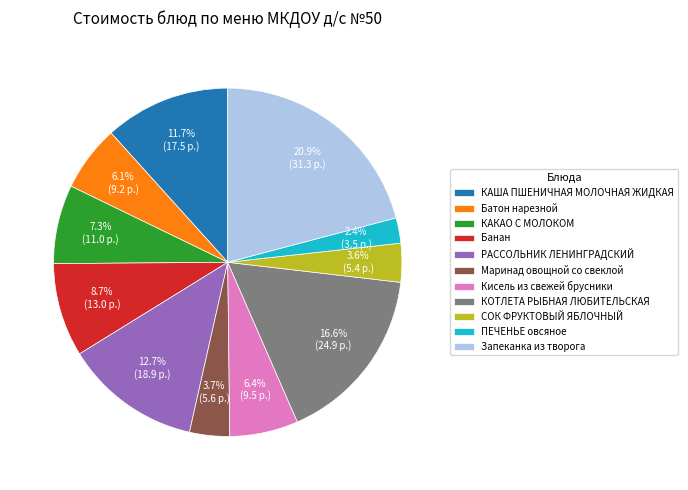

What percentage is the ПЕЧЕНЬЕ овсяное slice, to the nearest percent?

2%